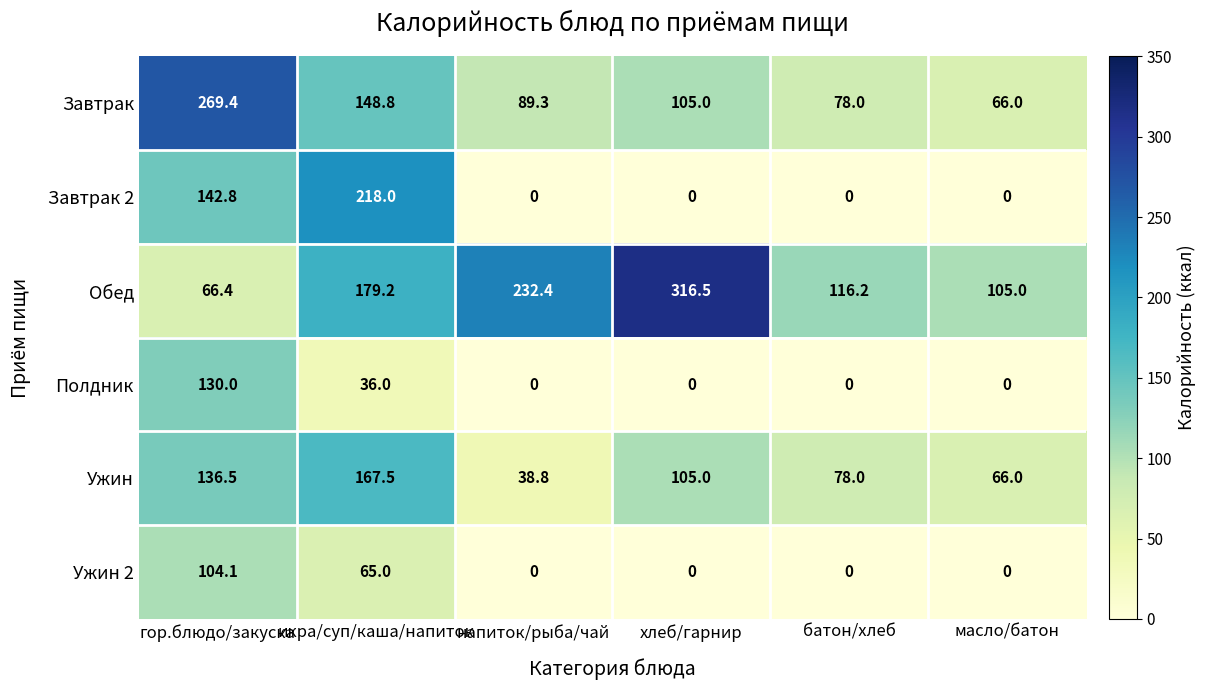

At икра/суп/каша/напиток, list the series in order from smallest to largest.

Полдник, Ужин 2, Завтрак, Ужин, Обед, Завтрак 2